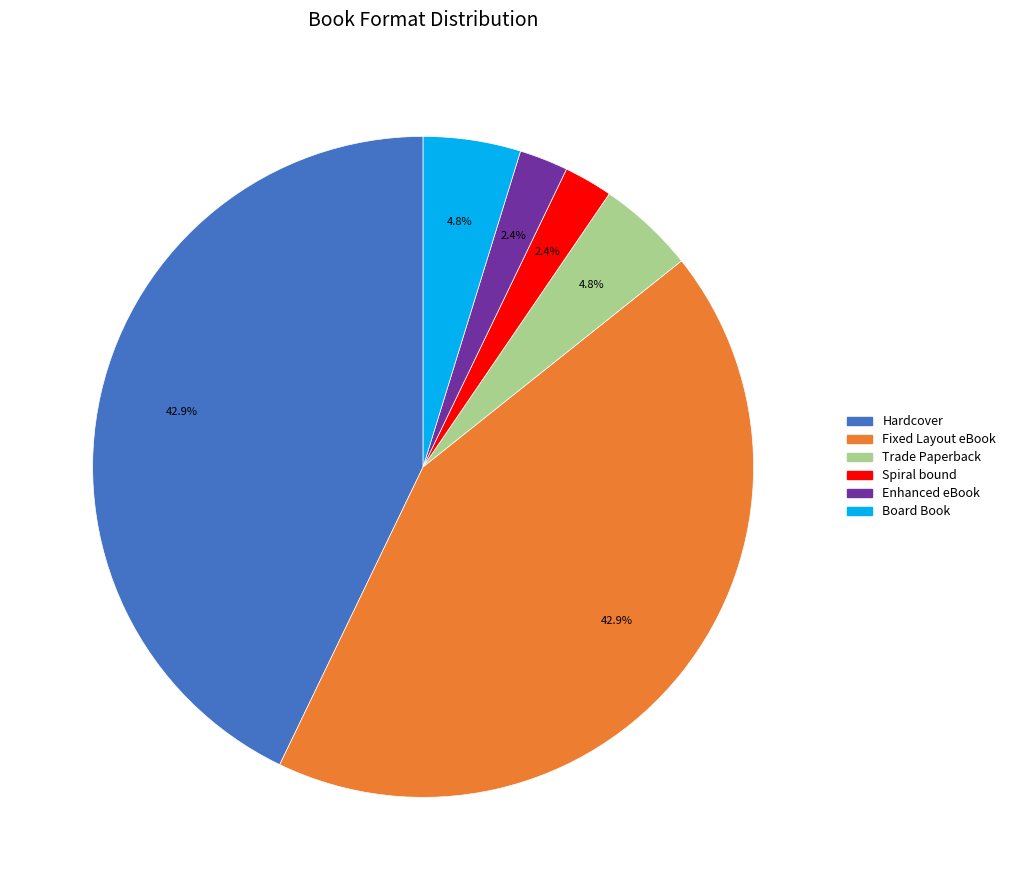

Which has a higher value, Spiral bound or Trade Paperback?

Trade Paperback